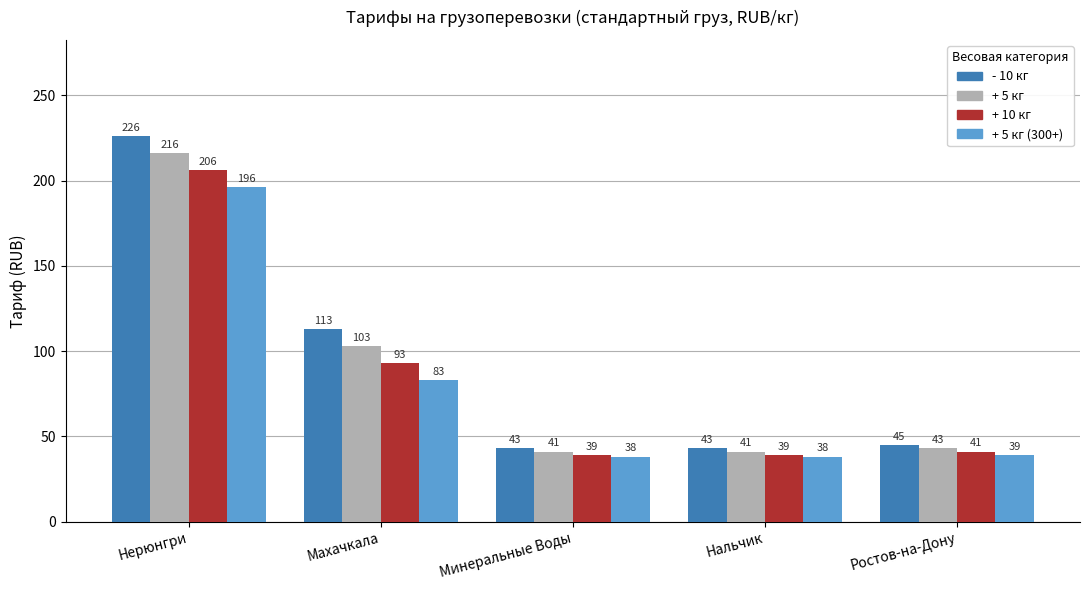

What is the total value across all series at Нальчик?

161